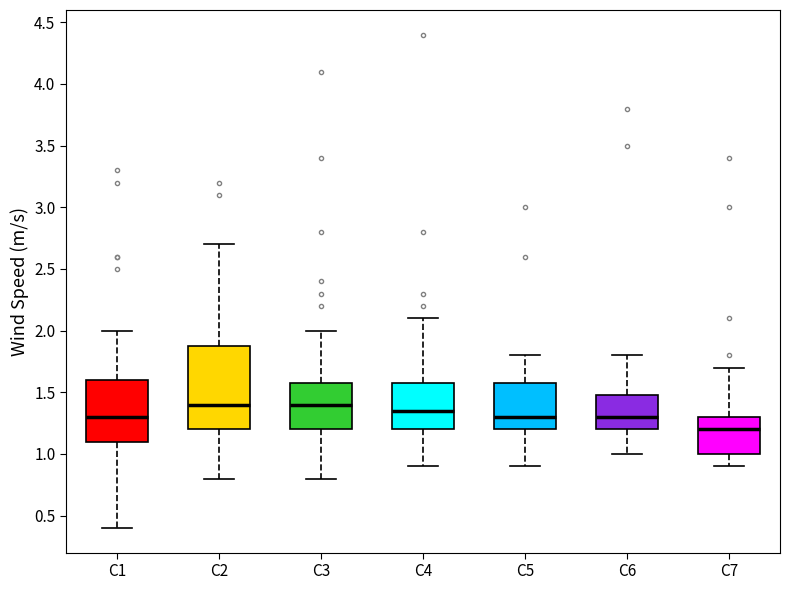

Where is the lower edge of the box for C7 on the y-axis? The values are not printed on the chart, so give them approximately, as read against the axis.

1.00